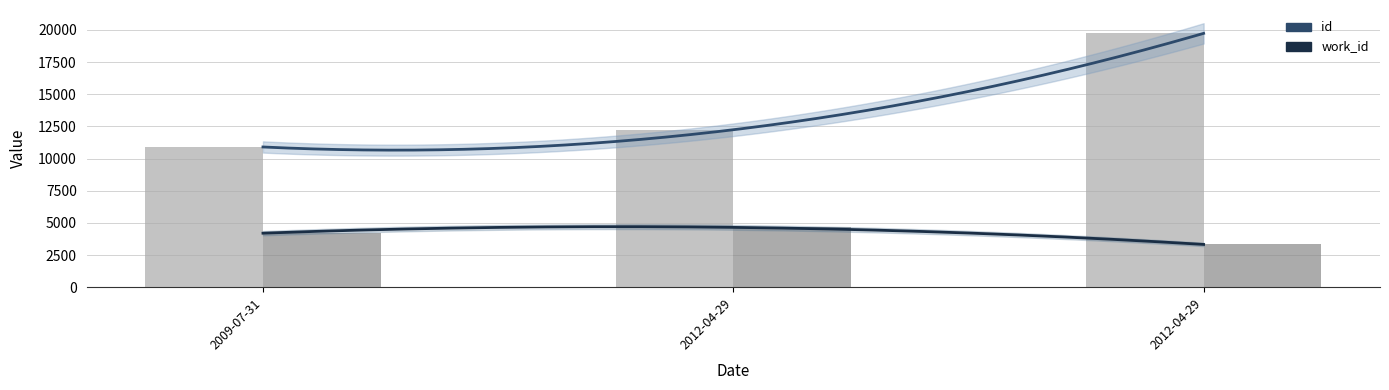

Which label corresponds to the smallest value in the chart?

2012-04-29